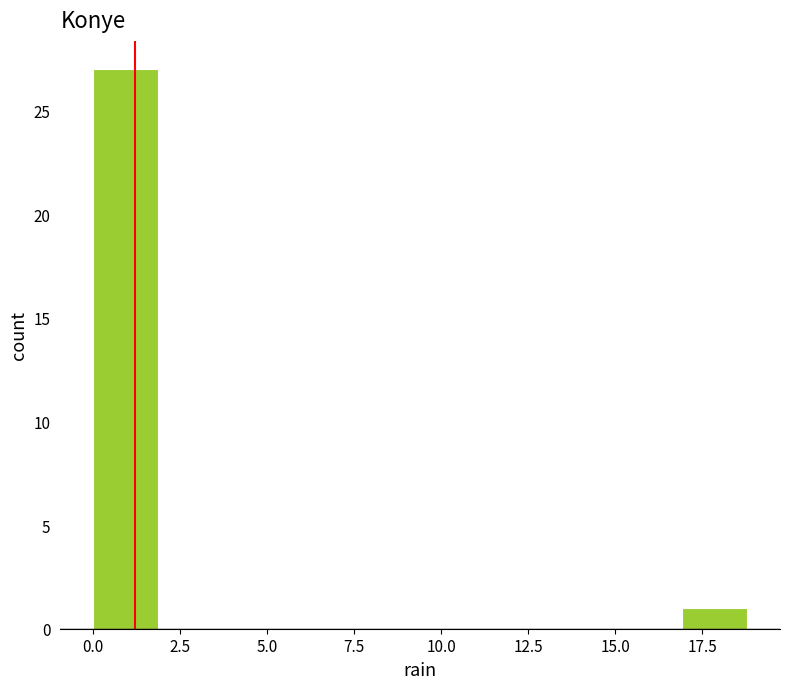

Around what value on the x-axis is the tallest bar? Give the approximate position of its centre, as read against the axis.

1.0